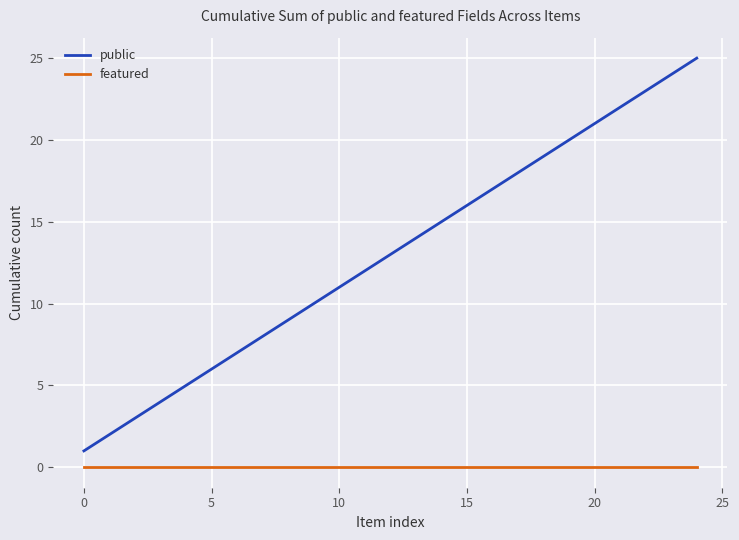

Rank the series by their maximum value, from lowest to highest.

featured, public